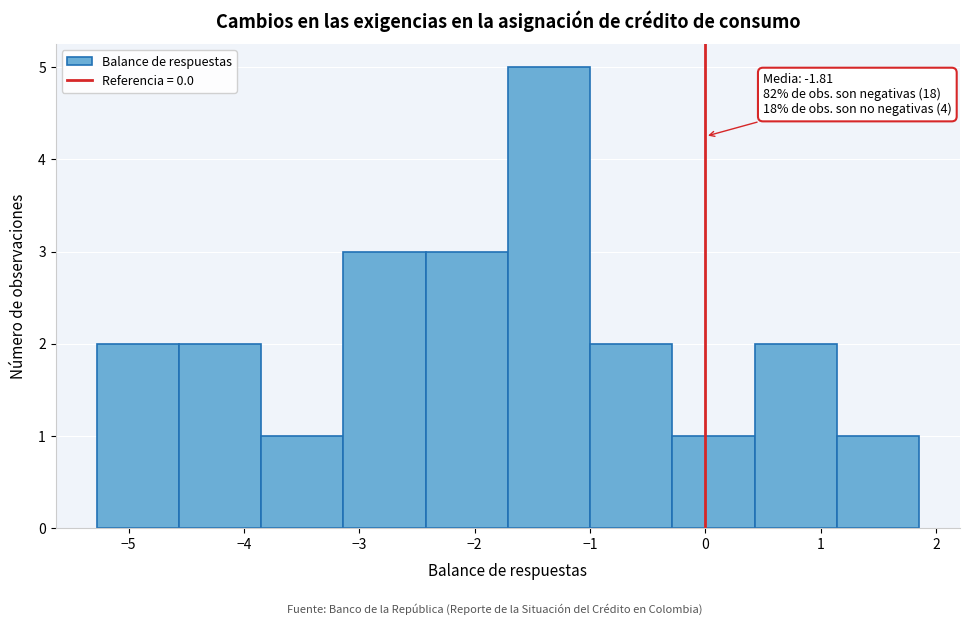

Over which range of the x-axis is the bar tallest?

-1.7 to -1.0